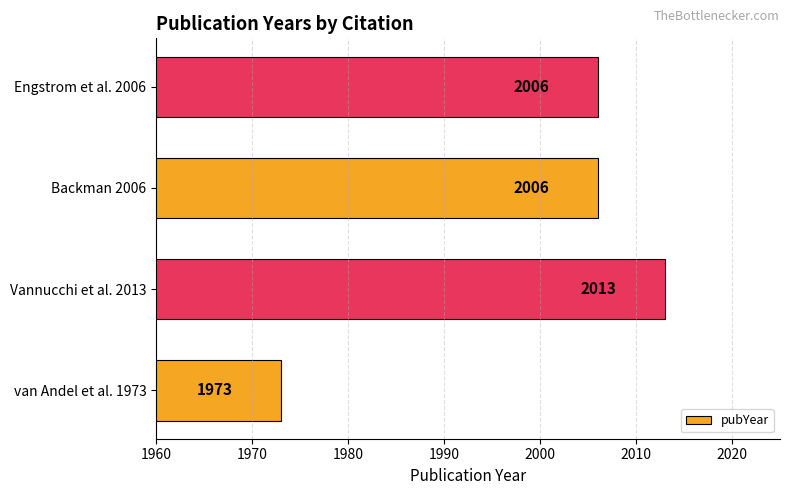

Reading top to bottom, extract all data points from this chart.

2006	2006	2013	1973